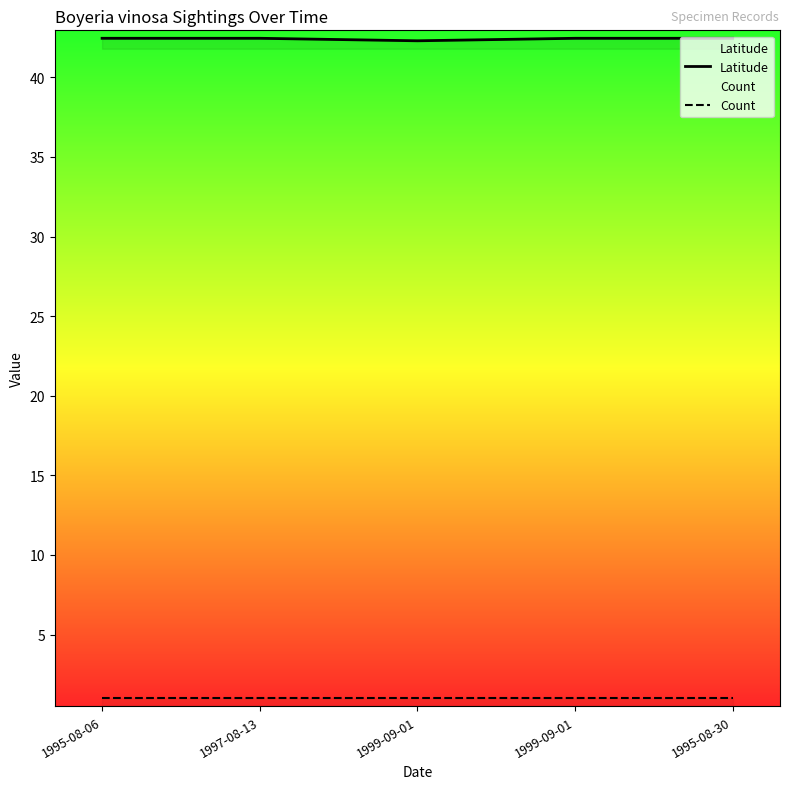

Reading right to left, extract all data points from this chart.

Latitude: 1995-08-30=42.5	1999-09-01=42.5	1999-09-01=42.3	1997-08-13=42.5	1995-08-06=42.5
Count: 1995-08-30=1.0	1999-09-01=1.0	1999-09-01=1.0	1997-08-13=1.0	1995-08-06=1.0